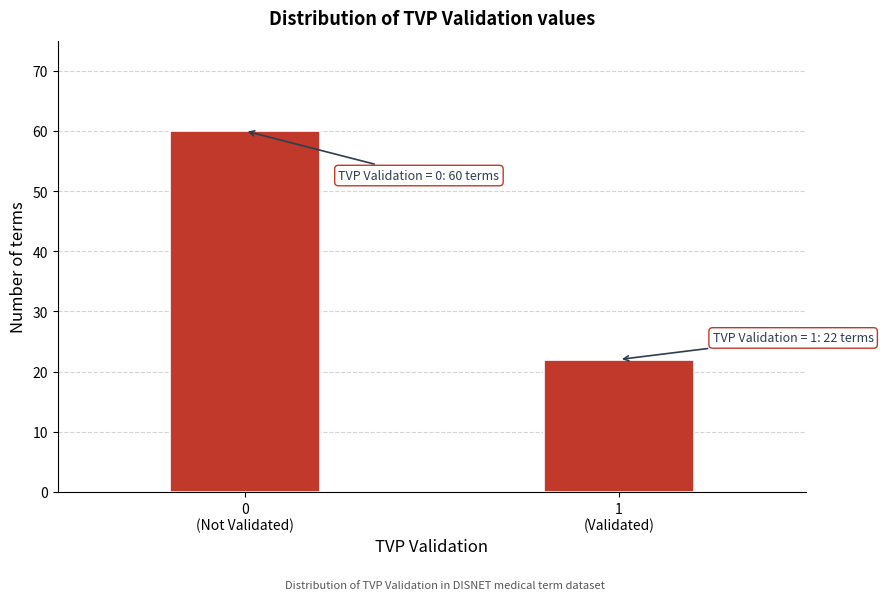

Reading right to left, what are all the values shown in this chart?

22	60